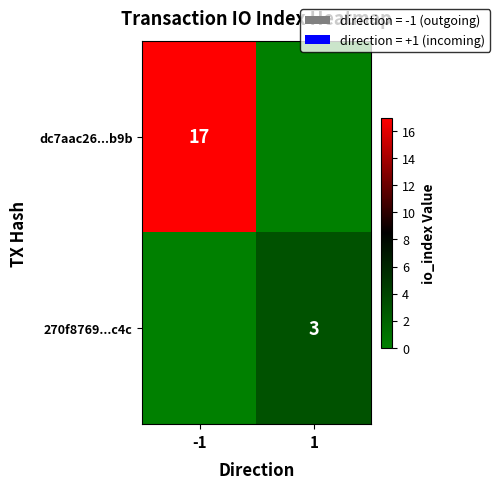

Which category has the highest value in the dc7aac26...b9b series?

-1